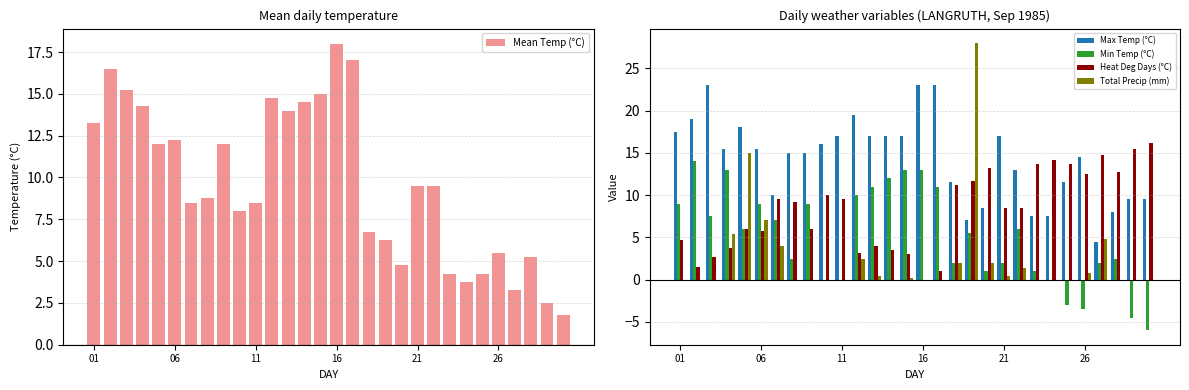

What is the sum of all Min Temp (°C) values?

152.0